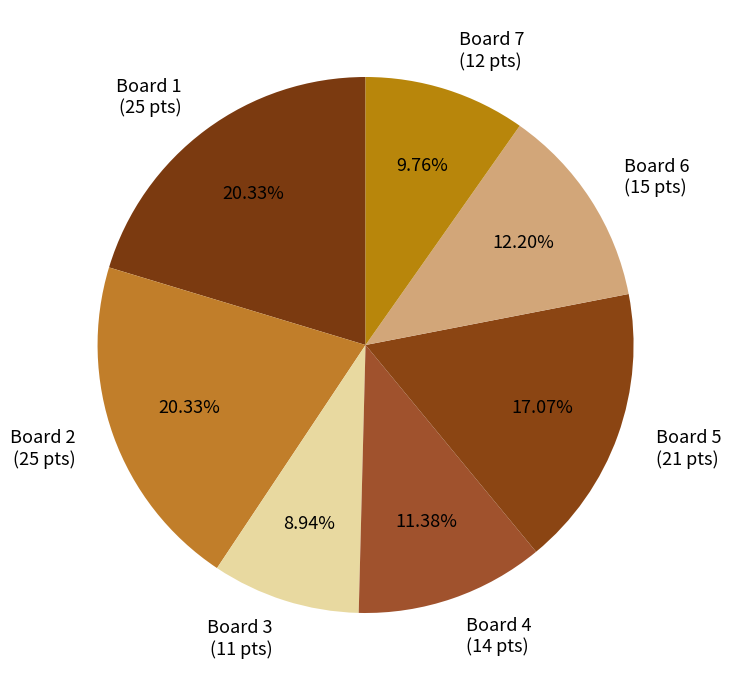

Is the sum of Board 4 (14 pts) and Board 7 (12 pts) greater than half?

No